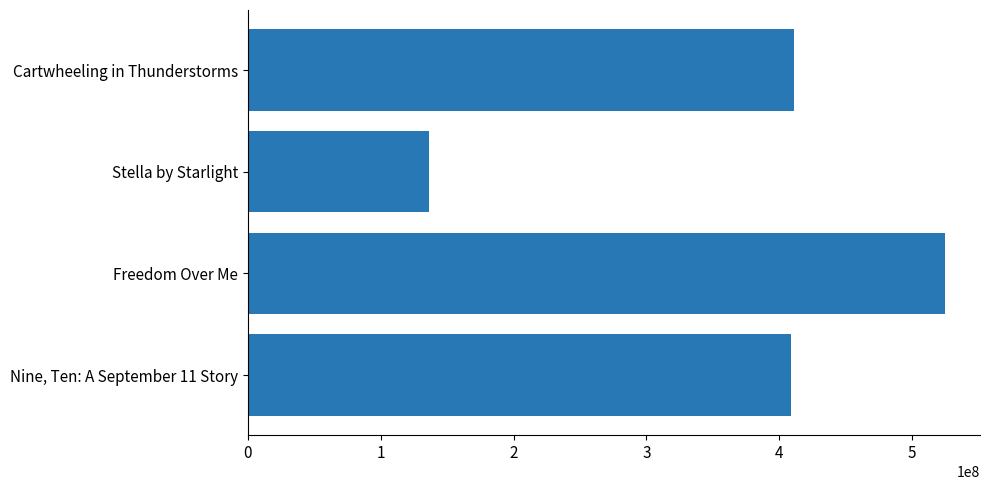

What is the sum of all values?

1480912249